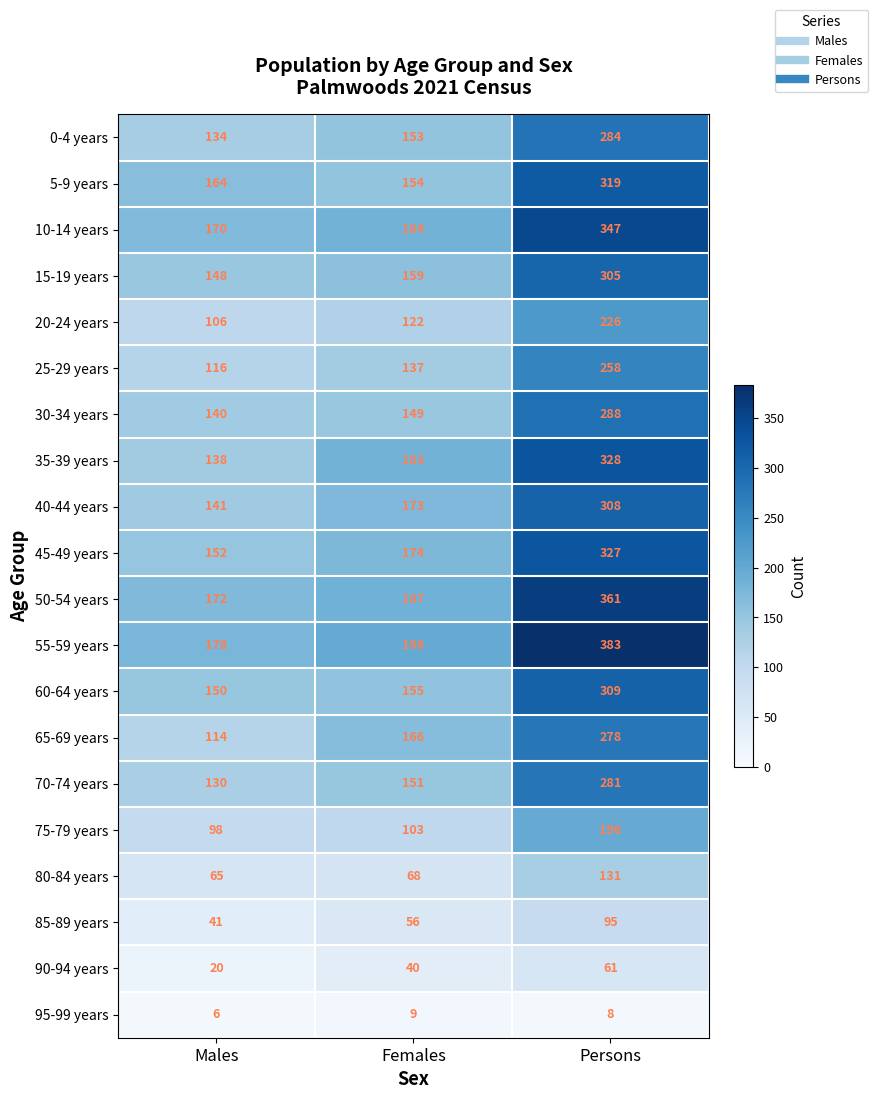

What is the total value across all series at Females?

2721